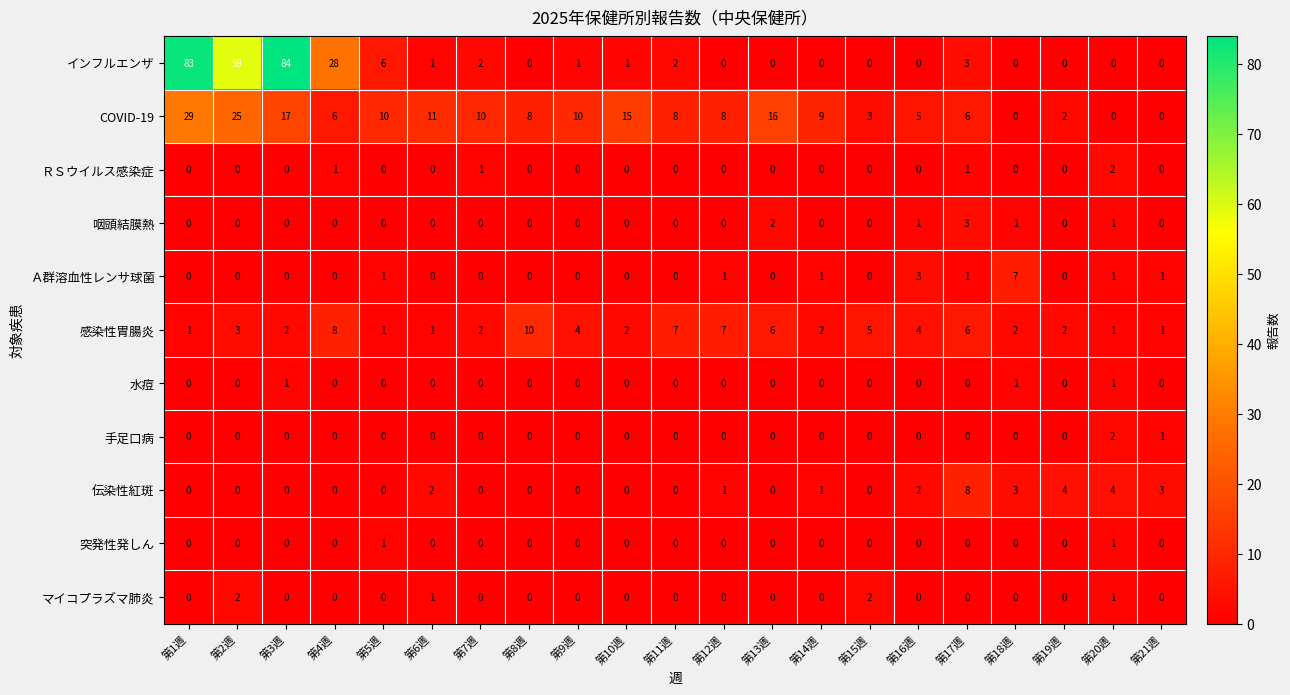

What is the total value across all series at 第16週?

15